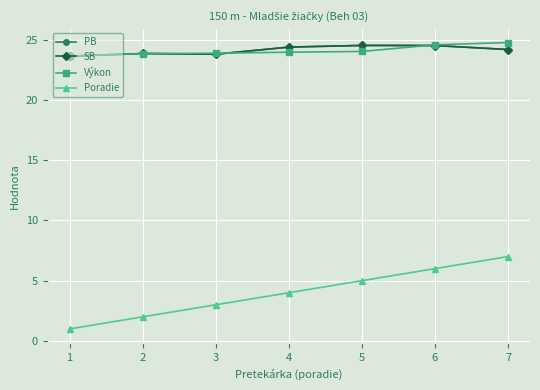

How many PB values are between 23 and 24?

3